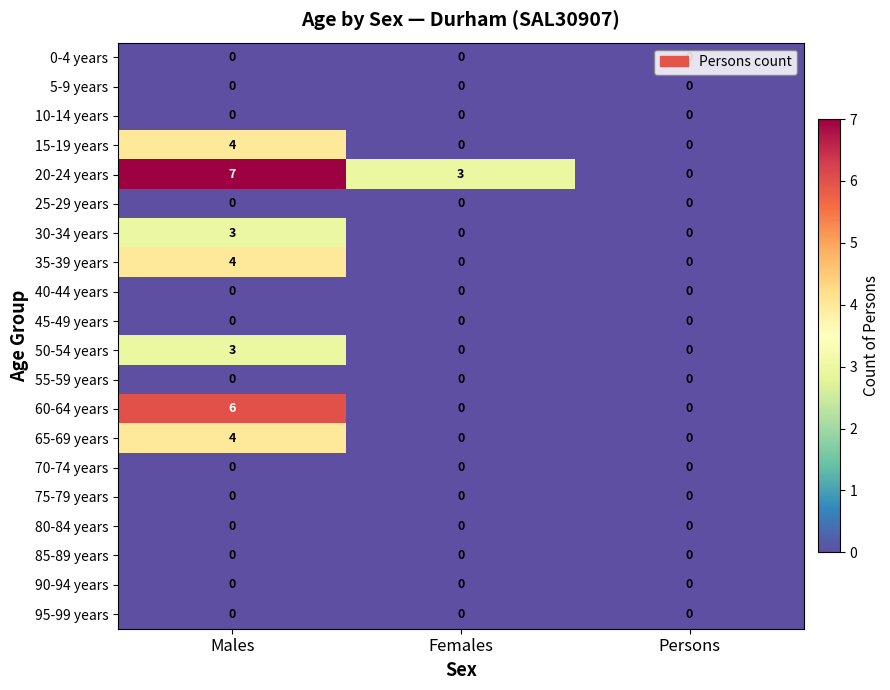

What is the total value across all series at Males?

31